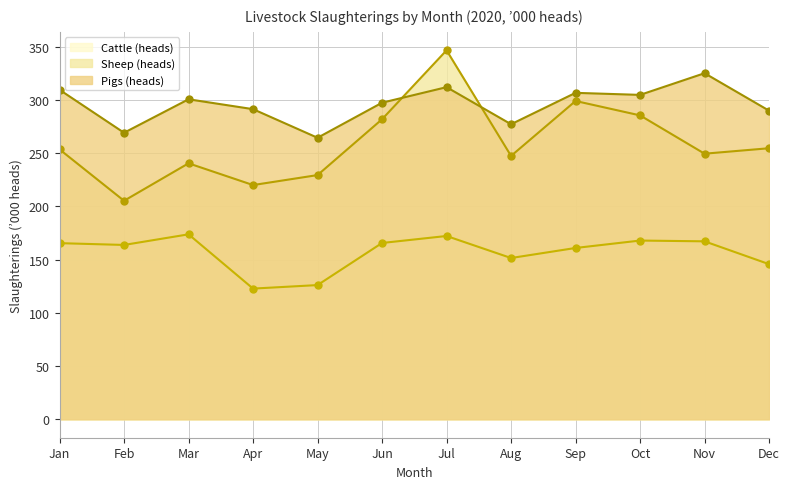

Where is the first local maximum for Cattle (heads)?

Mar